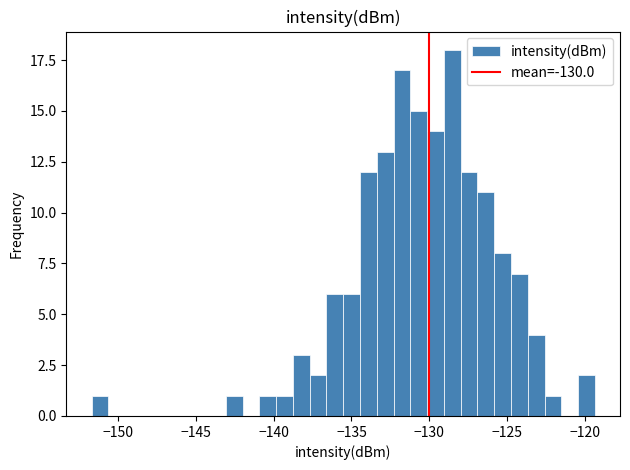

Around what value on the x-axis is the tallest bar? Give the approximate position of its centre, as read against the axis.

-128.5